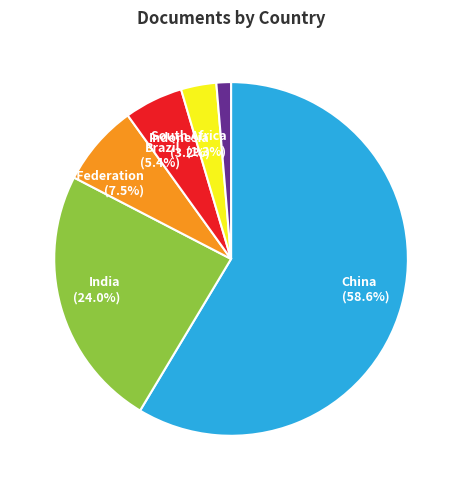

What is the smallest slice in the pie chart?

South Africa